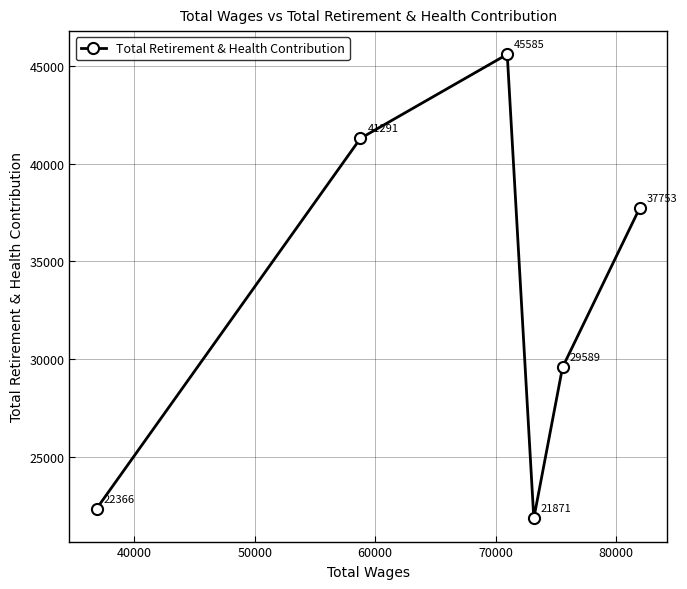

How many points are higher than both their immediate neighbors (excluding endpoints)?

1